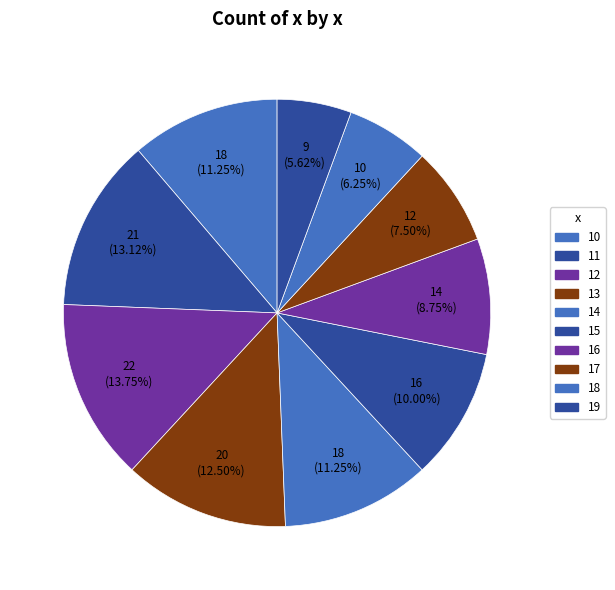

Count the number of slices in the pie.

10